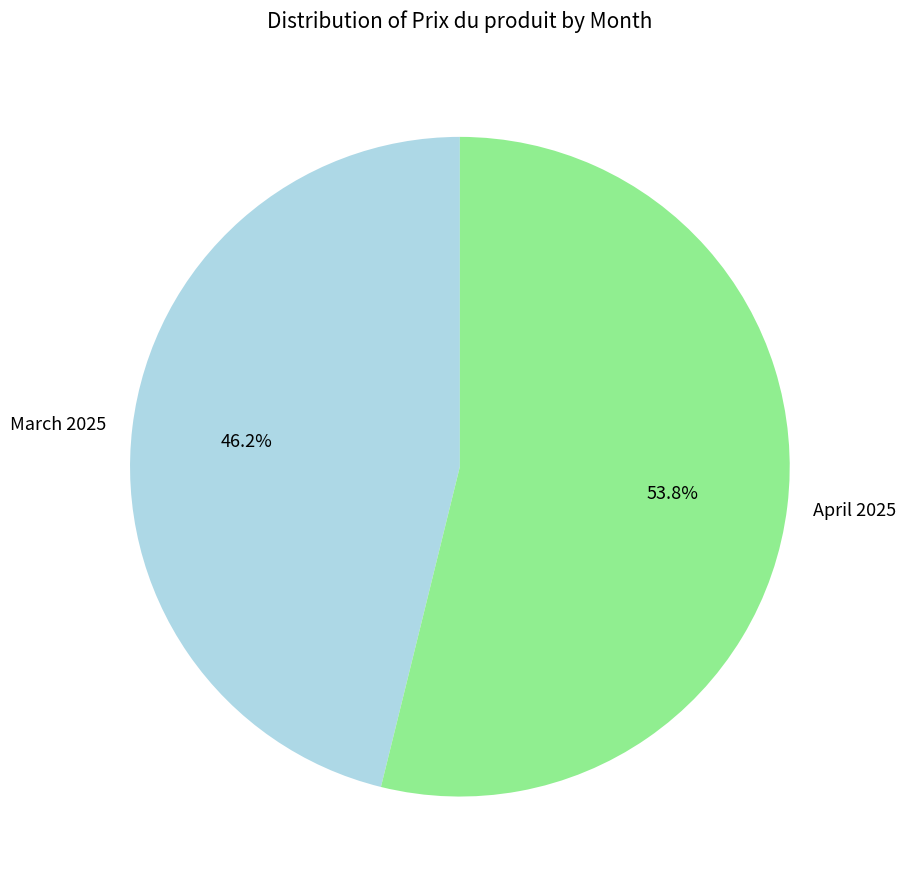

Approximately how many times larger is the value at March 2025 compared to April 2025?

0.9